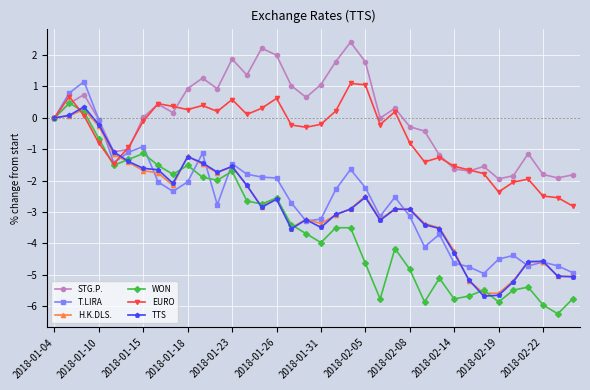

How many data points in WON are less than -3?

20